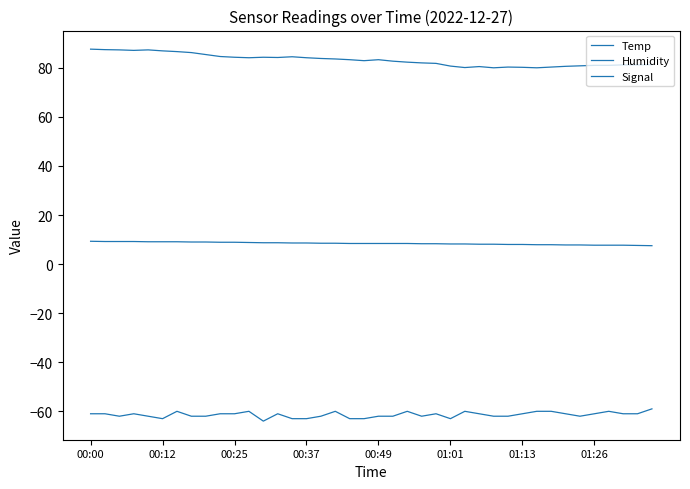

What is the minimum value for Signal?

-64.0